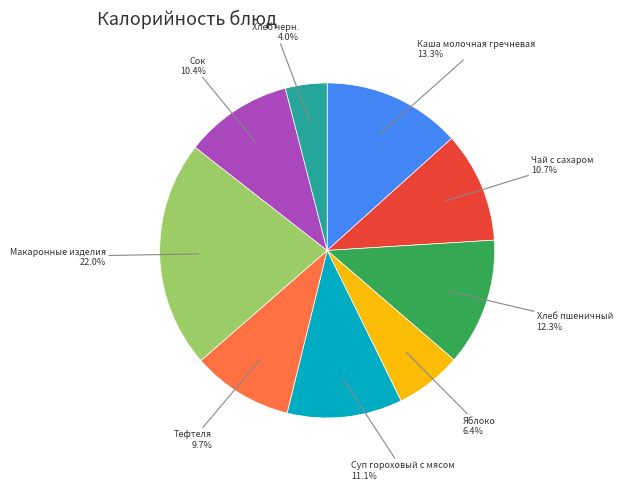

Does any single category account for the majority?

No